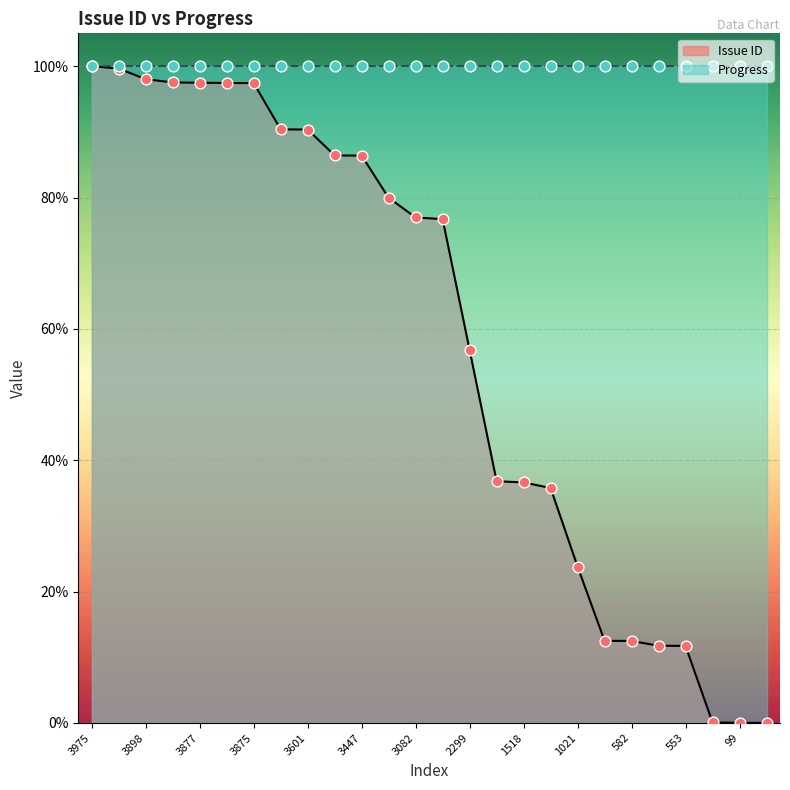

What is the change in value from 3447 to 101?

-86.3